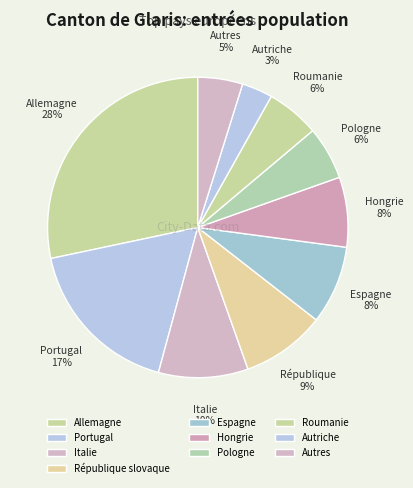

Count the number of slices in the pie.

10